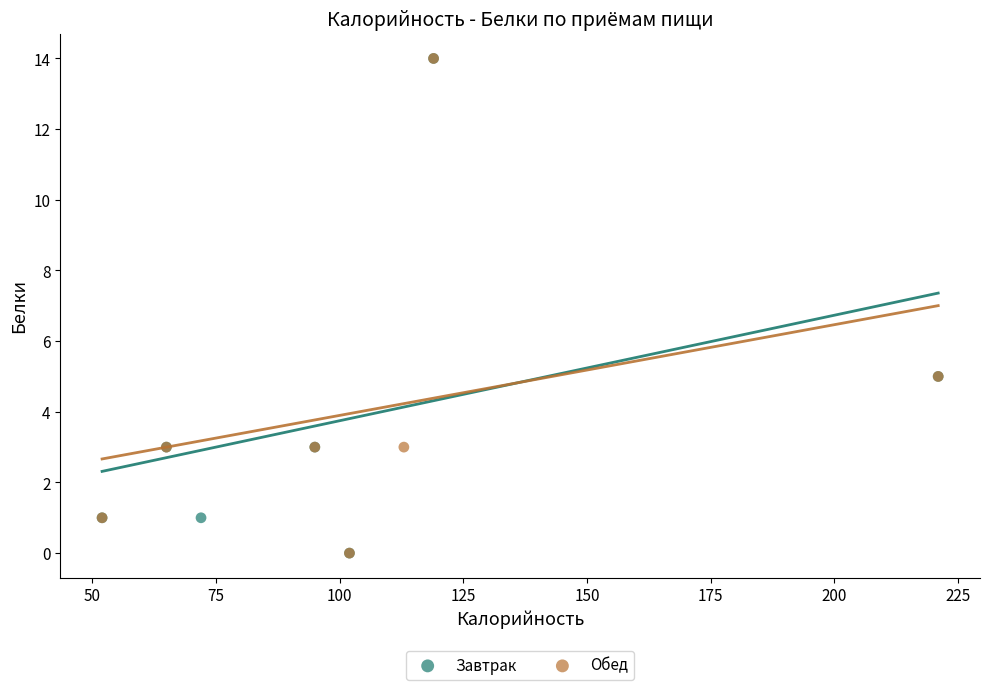

What are all the series names shown in the legend?

Завтрак, Обед